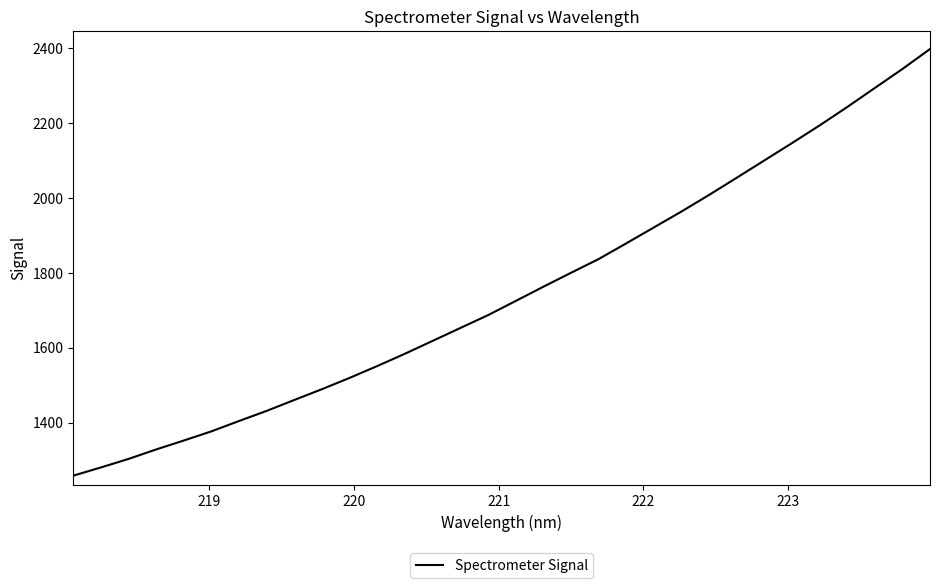

What is the difference between the maximum and minimum values?

1140.0